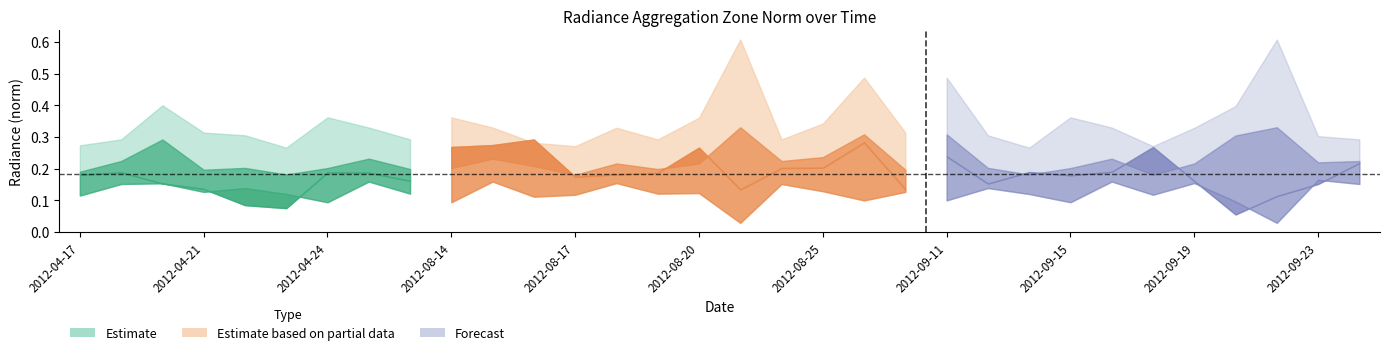

The rade9_bin_3q series shows 0.5 at rade9_bin_3q. True or false?

False